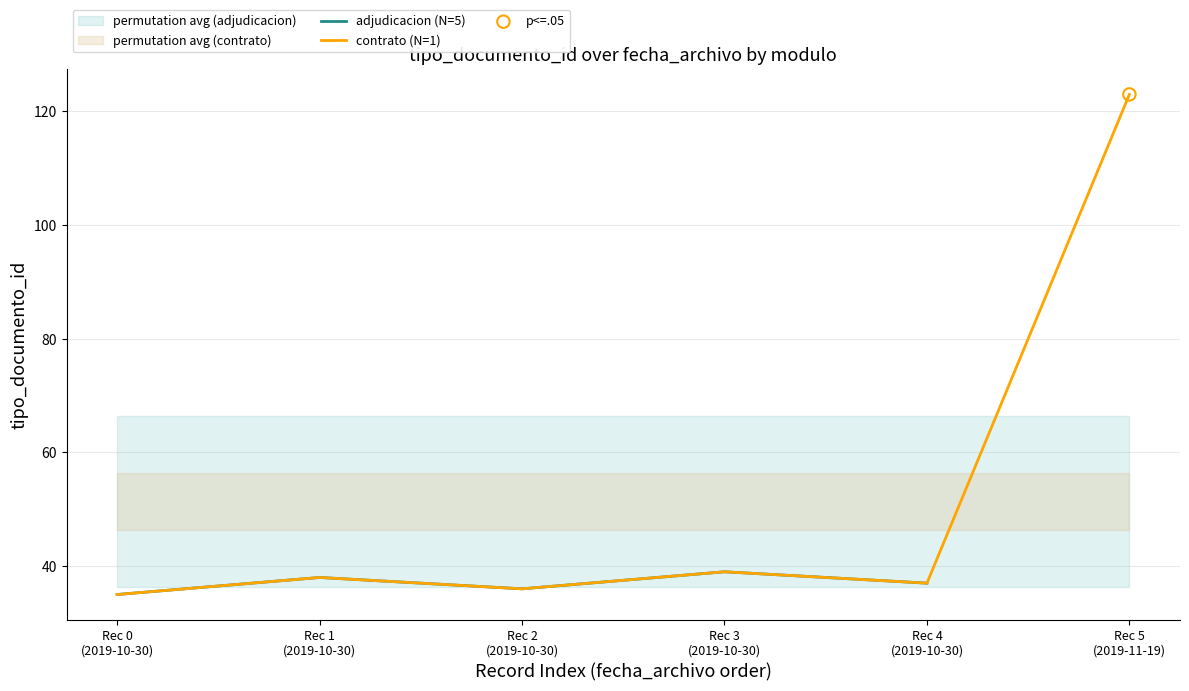

Which has a higher value, Rec 1
(2019-10-30) or Rec 0
(2019-10-30)?

Rec 1
(2019-10-30)